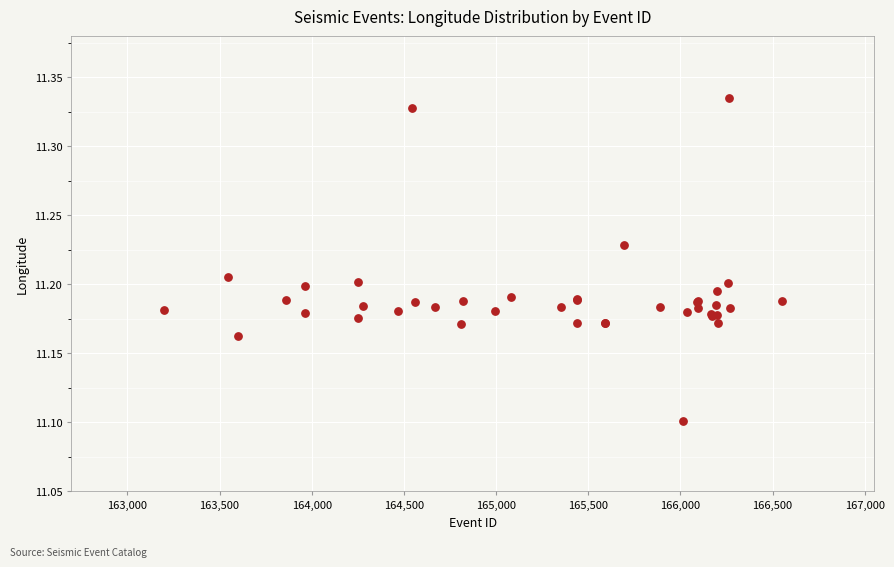

What Y value in the scatter plot is closest to 11?

11.1